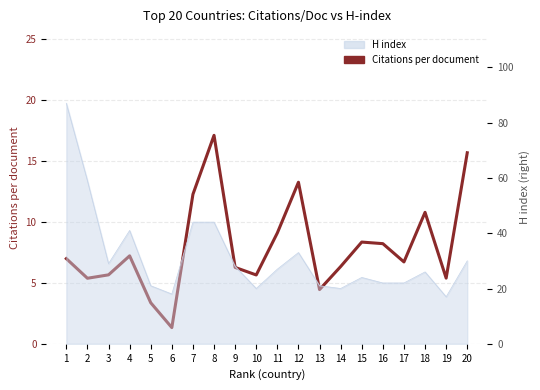

Reading left to right, list all the values displayed in this chart.

1=7.0	2=5.4	3=5.7	4=7.2	5=3.4	6=1.3	7=12.3	8=17.1	9=6.3	10=5.7	11=9.1	12=13.3	13=4.5	14=6.3	15=8.3	16=8.2	17=6.7	18=10.8	19=5.4	20=15.7